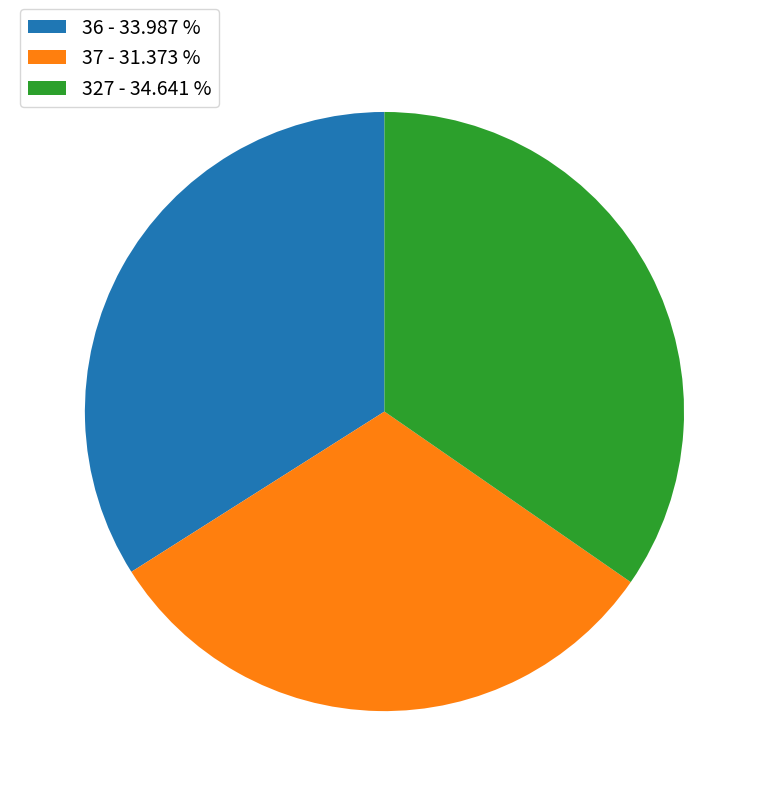

Does 327 account for over 50% of the chart?

No